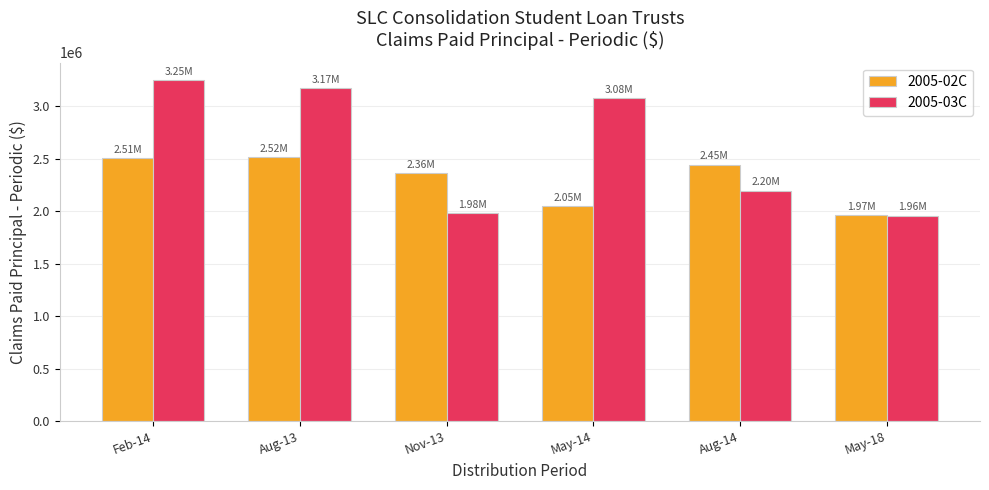

Between Feb-14 and May-14, which series saw the biggest shift?

2005-02C